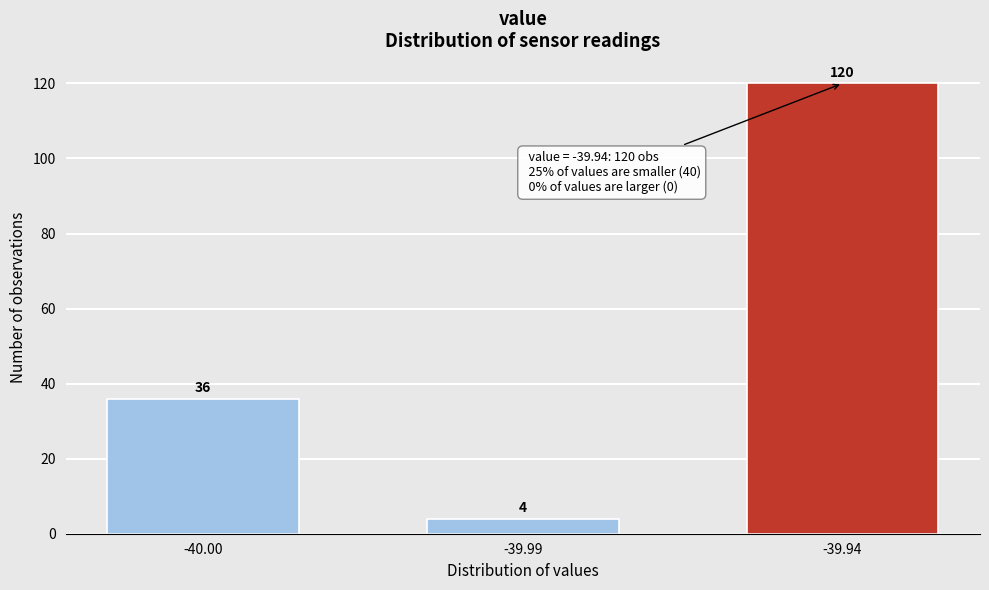

Reading left to right, what are all the values shown in this chart?

36	4	120